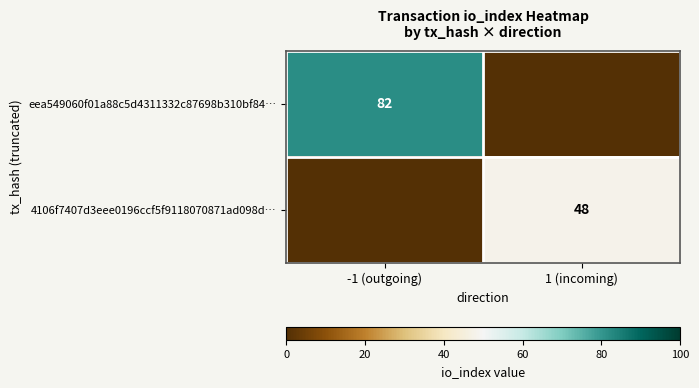

The value of 4106f7407d3eee0196ccf5f9118070871ad098d… at 1 (incoming) is 48. True or false?

True